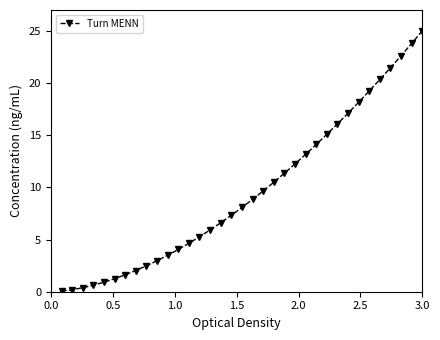

What is the value of the 7th point from the left?

1.6